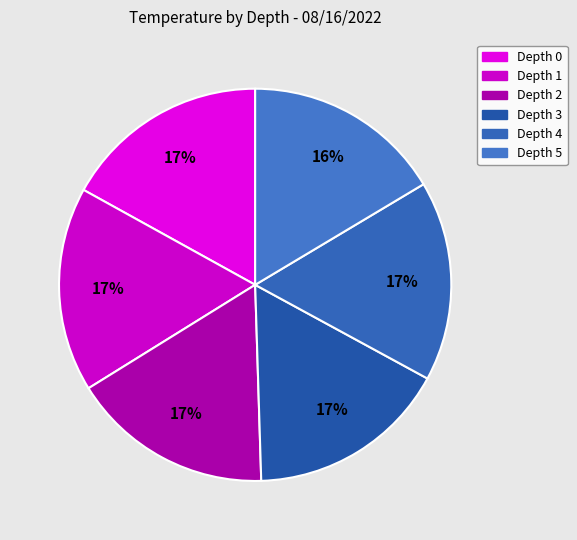

To the nearest percent, what is the average slice percentage?

17%